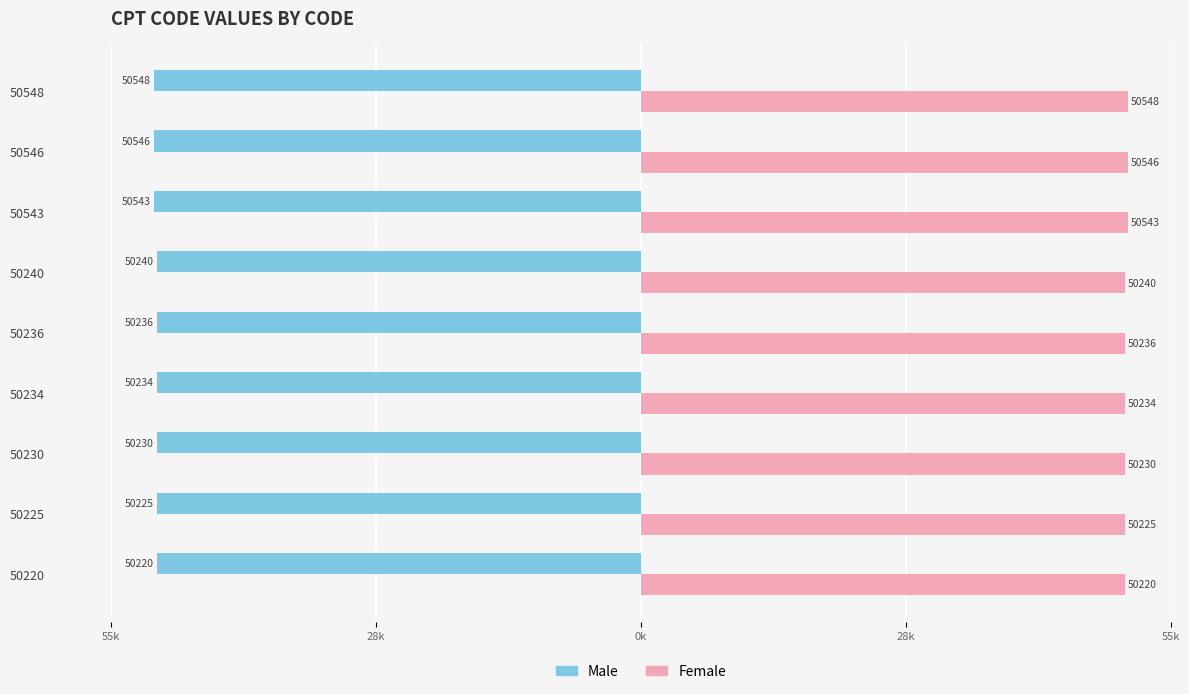

Which series has the widest spread of values?

Male